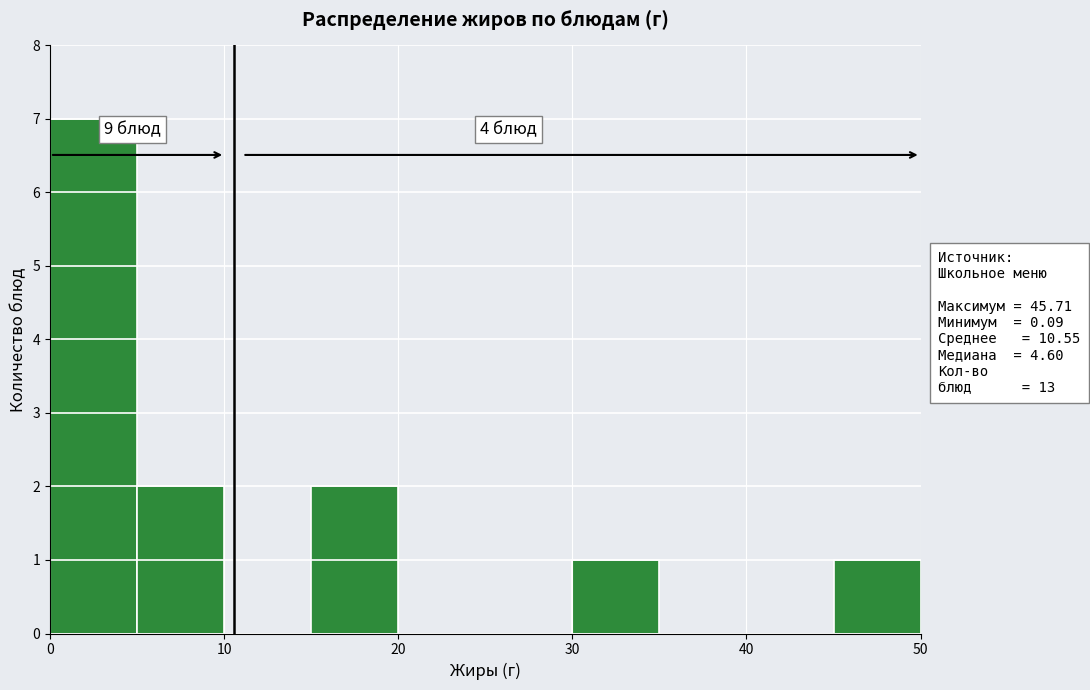

Which range on the x-axis has the tallest bar?

0 to 5